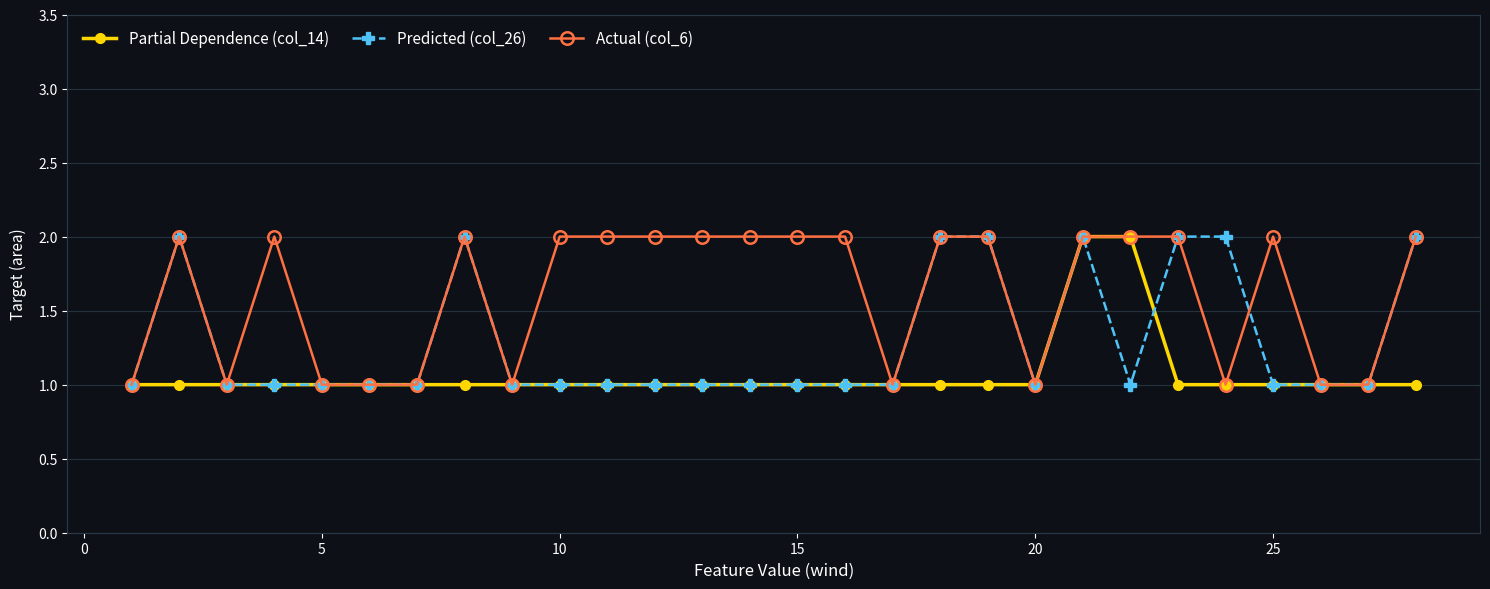

Which series has the largest total across all categories?

Actual (col_6)